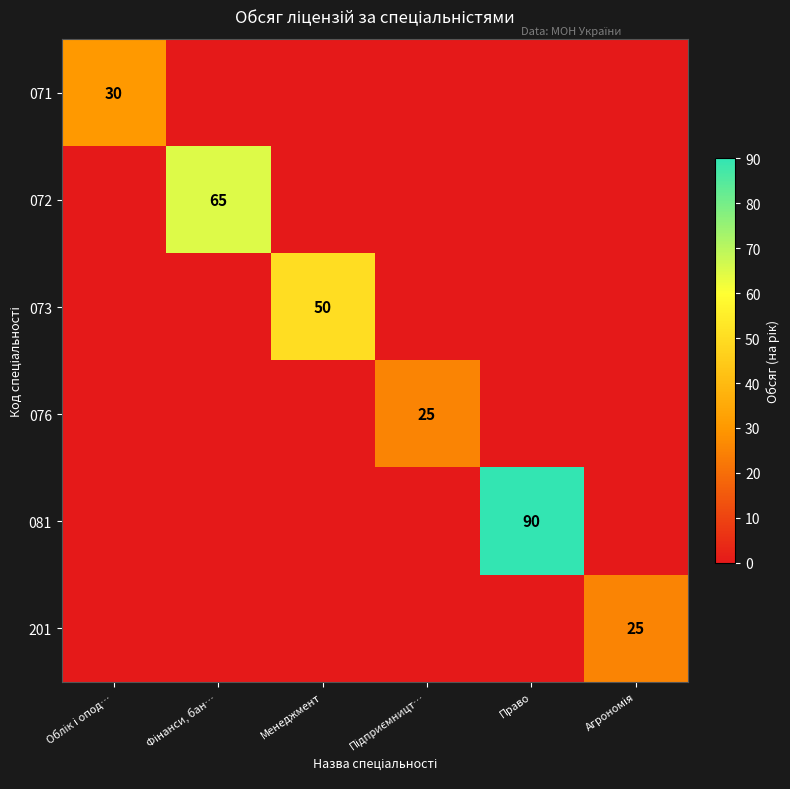

How many series are shown in this chart?

6